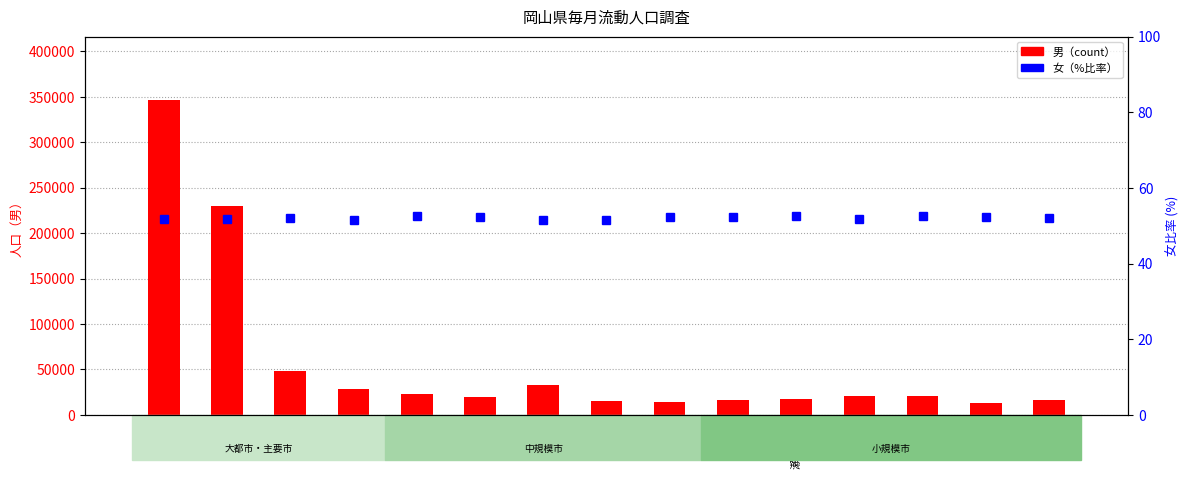

List the series in order of their peak value, highest first.

男（count）, 女（%比率）